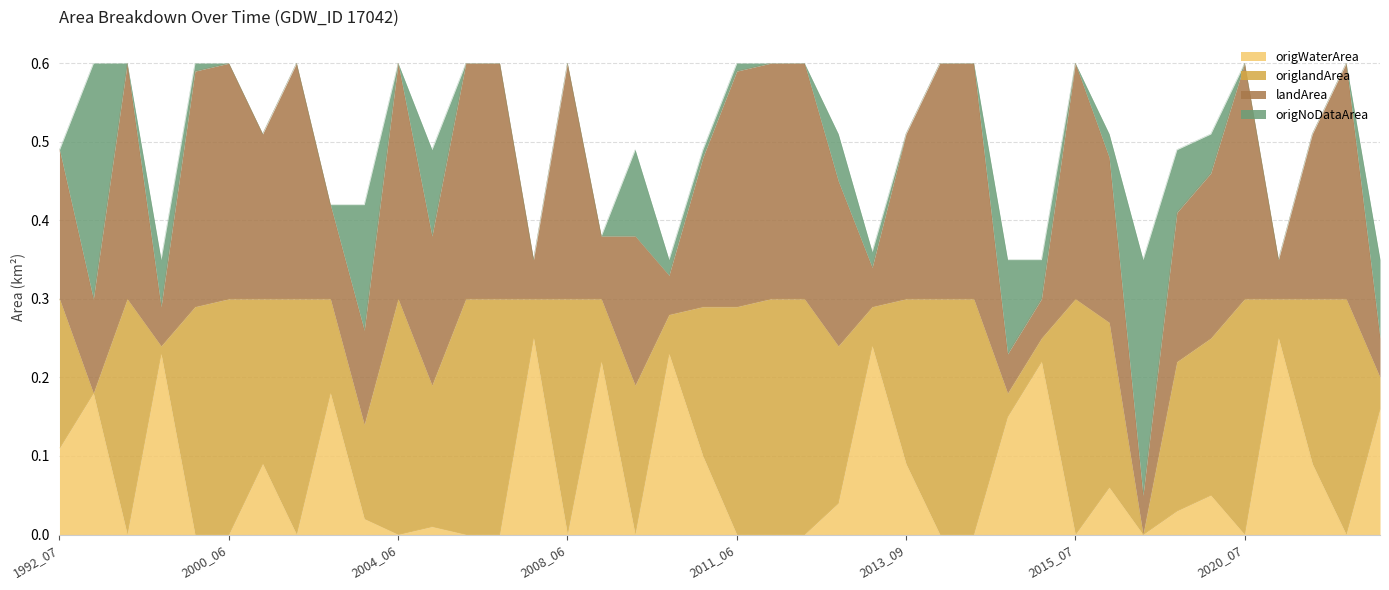

True or false: origlandArea and origNoDataArea cross at least once.

True